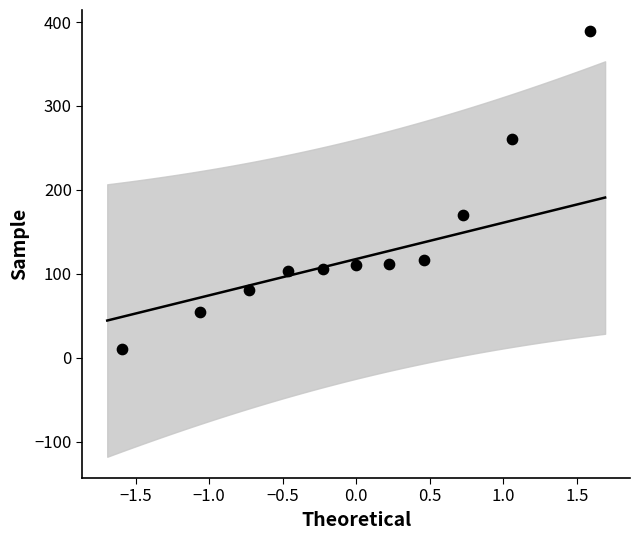

What Y value in the scatter plot is closest to 200?

170.0